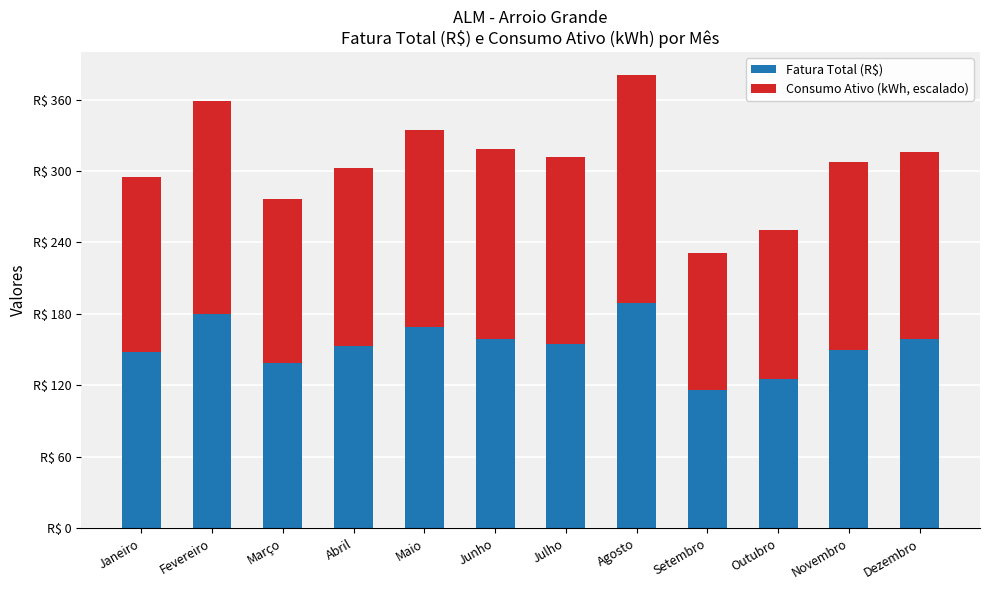

What are all the series names shown in the legend?

Fatura Total (R$), Consumo Ativo (kWh, escalado)